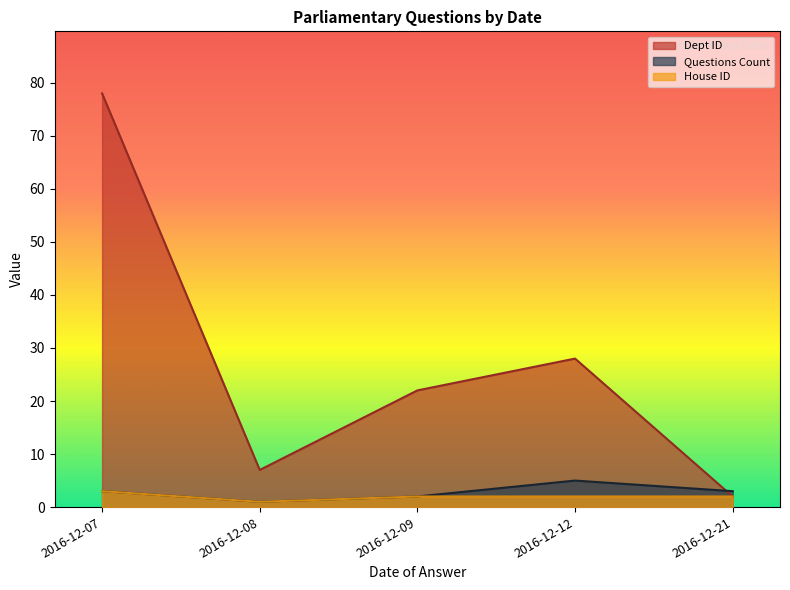

Does the chart have visible grid lines?

No